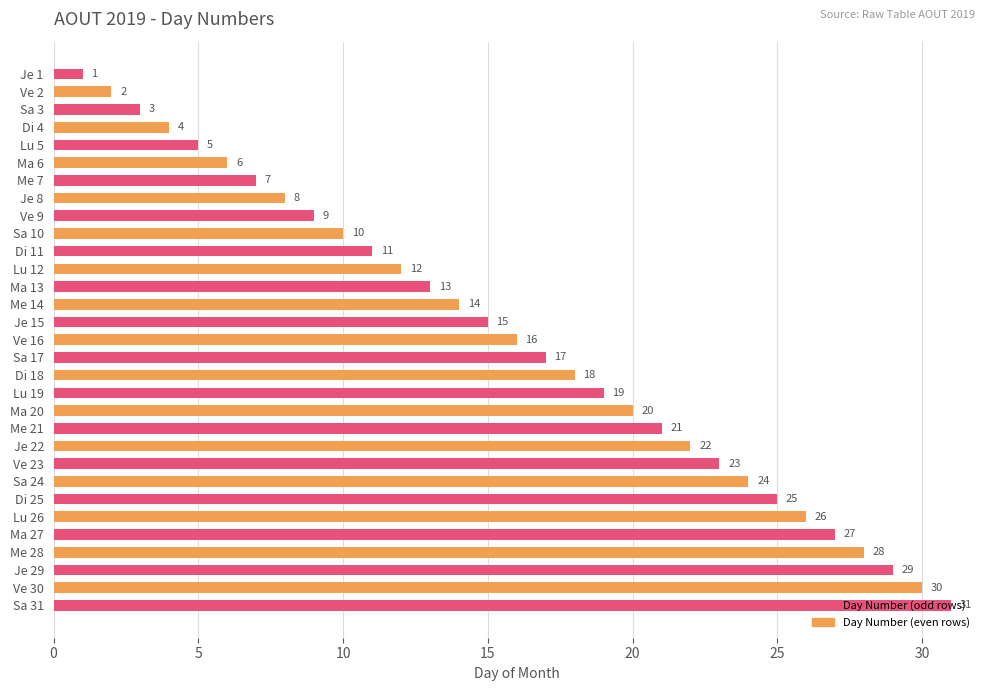

What is the value of the 20th bar from the top?

20